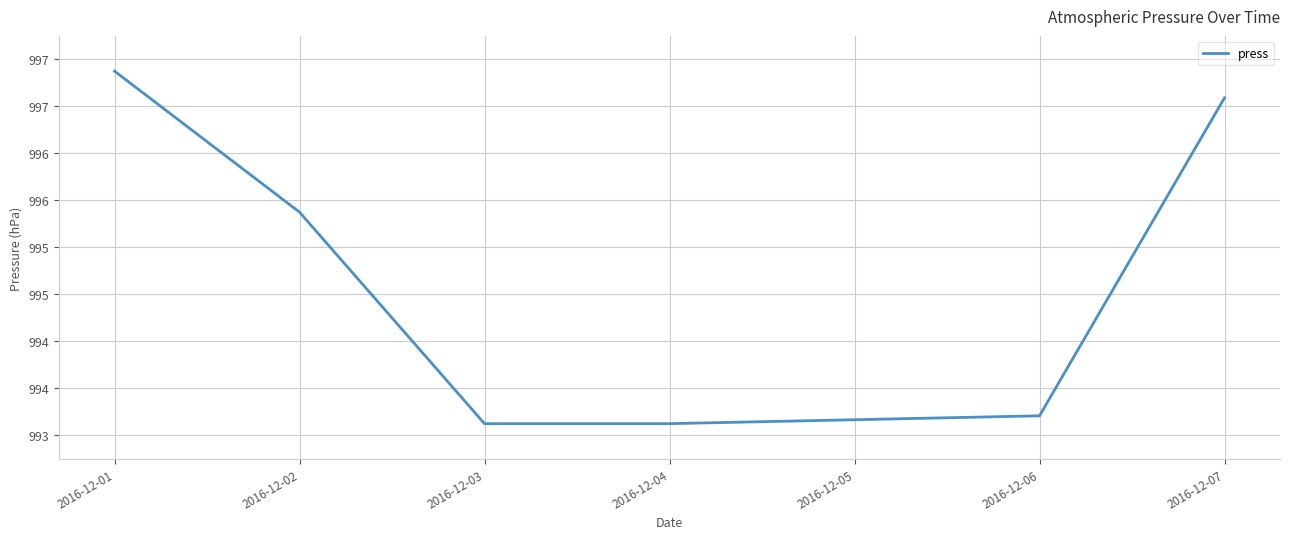

Which label corresponds to the smallest value in the chart?

2016-12-03